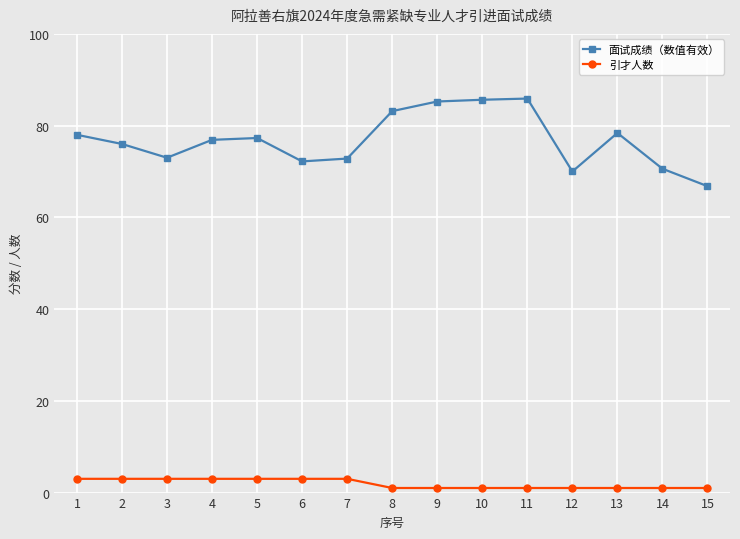

How many series are shown in this chart?

2